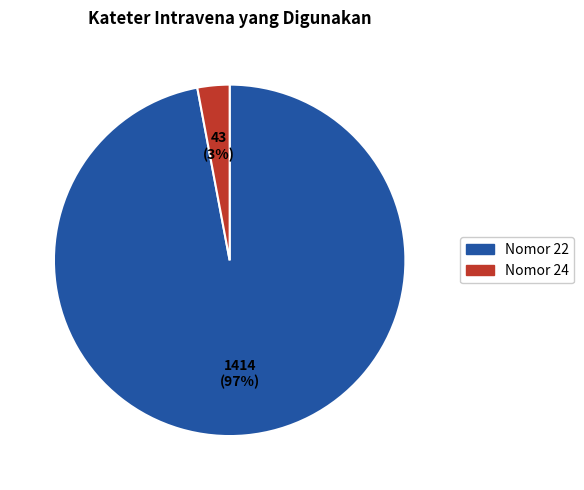

Does any single category account for the majority?

Yes